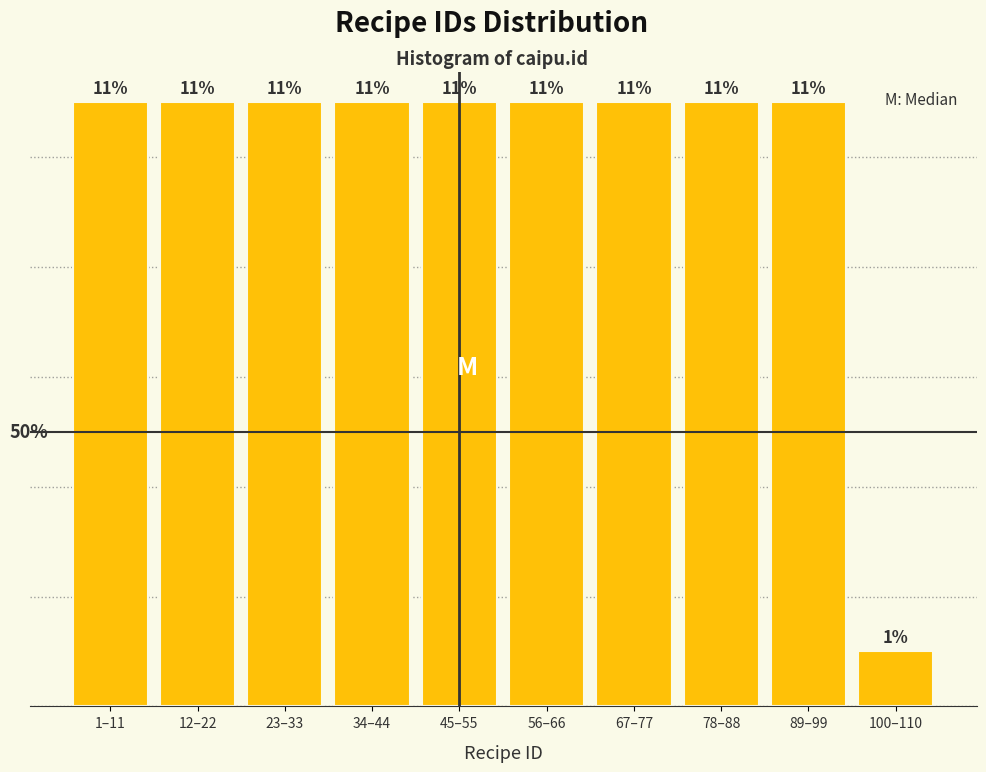

Which category has the lowest value across all series?

100–110